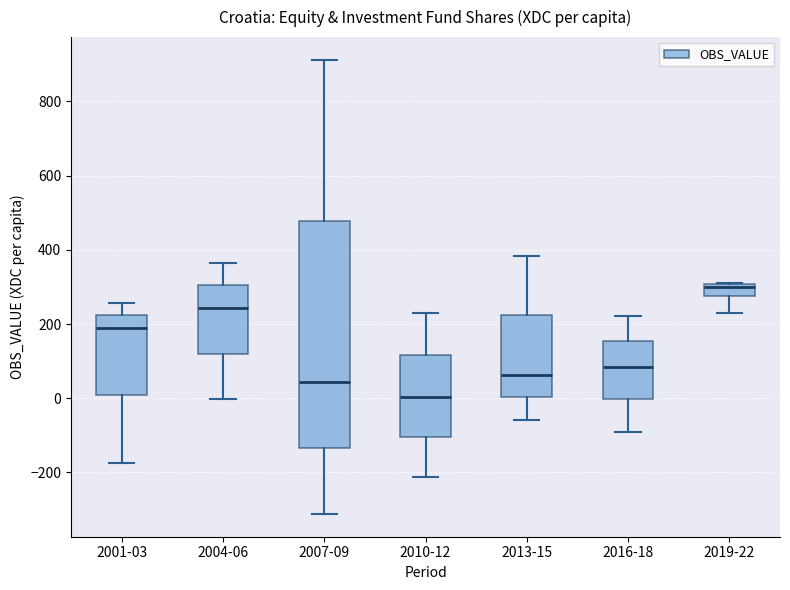

Reading left to right, read every box against the y-axis: the position of its median line, the range the box covers, and the ends of its whiskers. The values are not printed on the chart, so give them approximately, as read against the axis.

2001-03: median 180, box 0 to 220, whiskers -180 to 260
2004-06: median 240, box 120 to 300, whiskers 0 to 360
2007-09: median 40, box -140 to 480, whiskers -320 to 920
2010-12: median 0, box -100 to 120, whiskers -220 to 220
2013-15: median 60, box 0 to 220, whiskers -60 to 380
2016-18: median 80, box 0 to 160, whiskers -100 to 220
2019-22: median 300 (just below the box's upper edge), box 280 to 300, whiskers 220 to 300